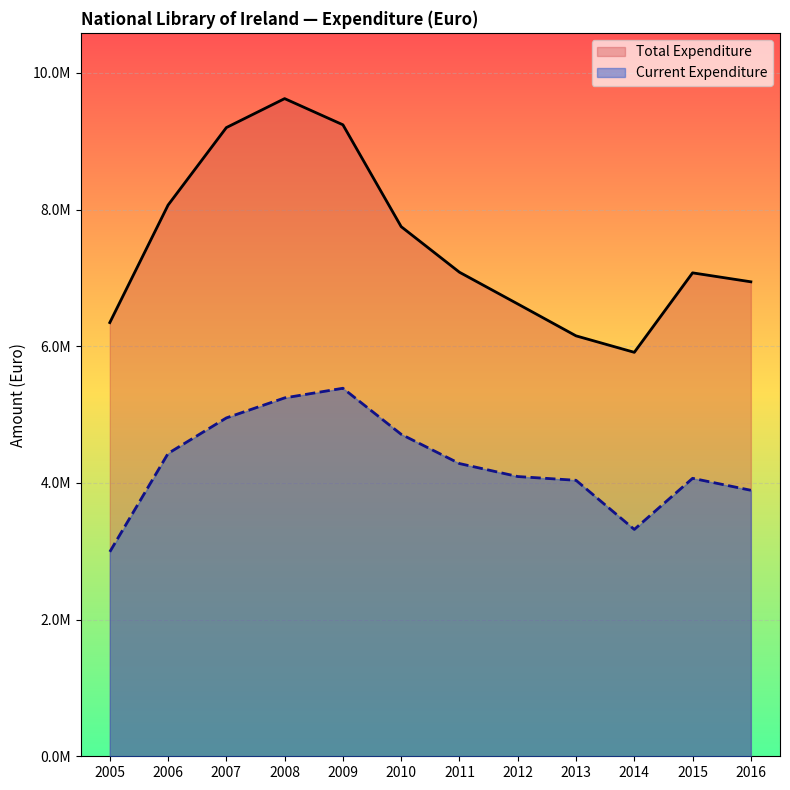

Which label corresponds to the smallest value in the chart?

2005